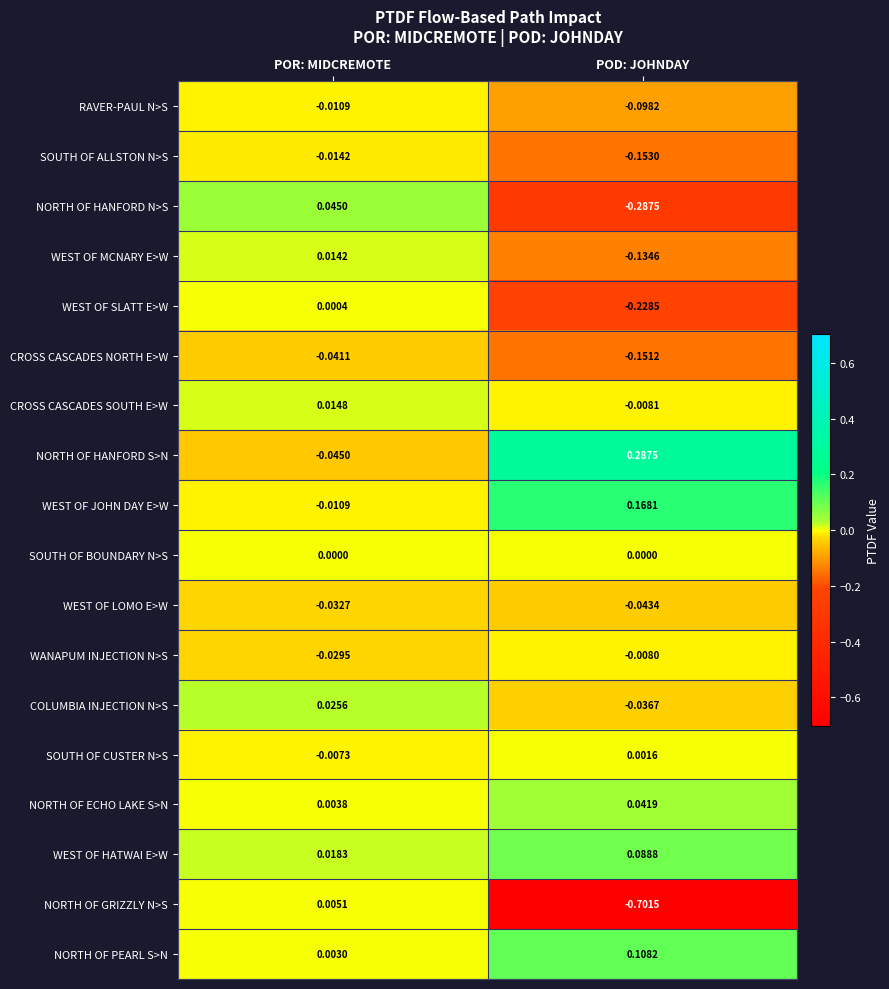

Rank the series at POD: JOHNDAY from highest to lowest value.

NORTH OF HANFORD S>N, WEST OF JOHN DAY E>W, NORTH OF PEARL S>N, WEST OF HATWAI E>W, NORTH OF ECHO LAKE S>N, SOUTH OF CUSTER N>S, SOUTH OF BOUNDARY N>S, WANAPUM INJECTION N>S, CROSS CASCADES SOUTH E>W, COLUMBIA INJECTION N>S, WEST OF LOMO E>W, RAVER-PAUL N>S, WEST OF MCNARY E>W, CROSS CASCADES NORTH E>W, SOUTH OF ALLSTON N>S, WEST OF SLATT E>W, NORTH OF HANFORD N>S, NORTH OF GRIZZLY N>S